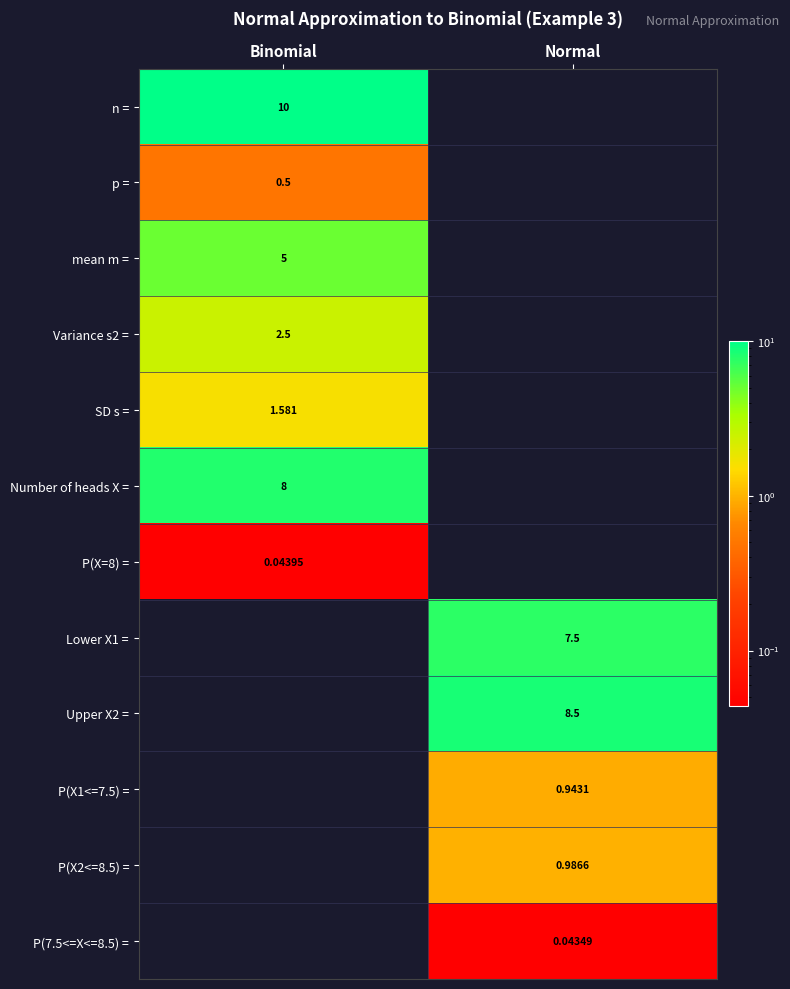

How many positive values does the SD s = series have?

1